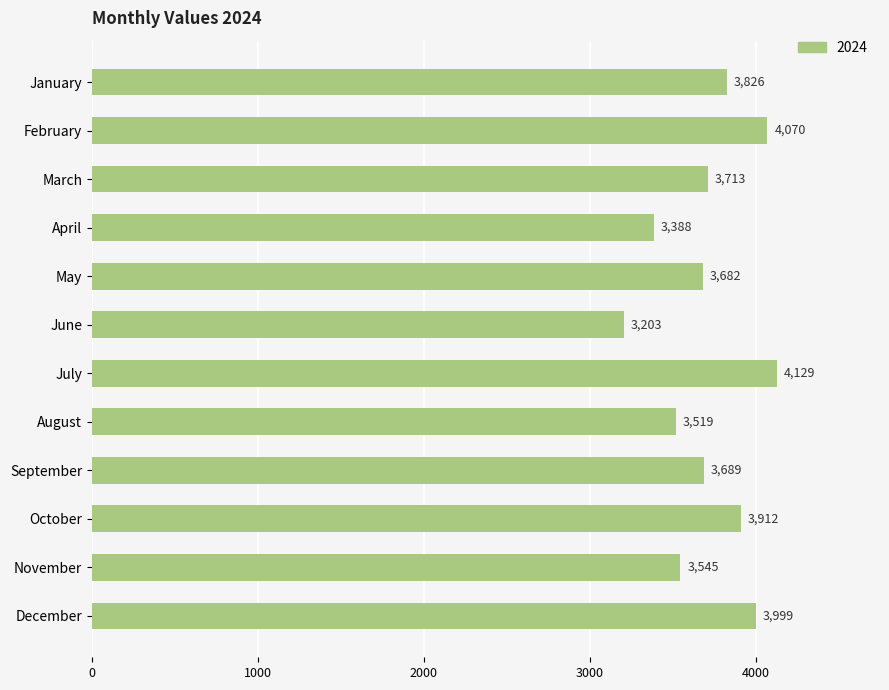

What is the maximum value shown in the chart?

4129